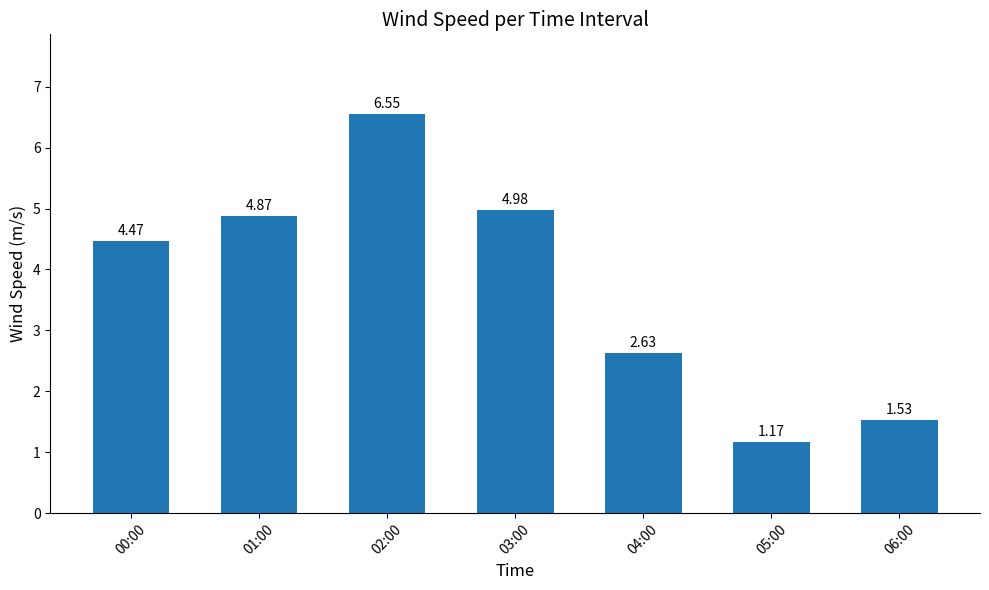

Which category has the lowest value across all series?

05:00